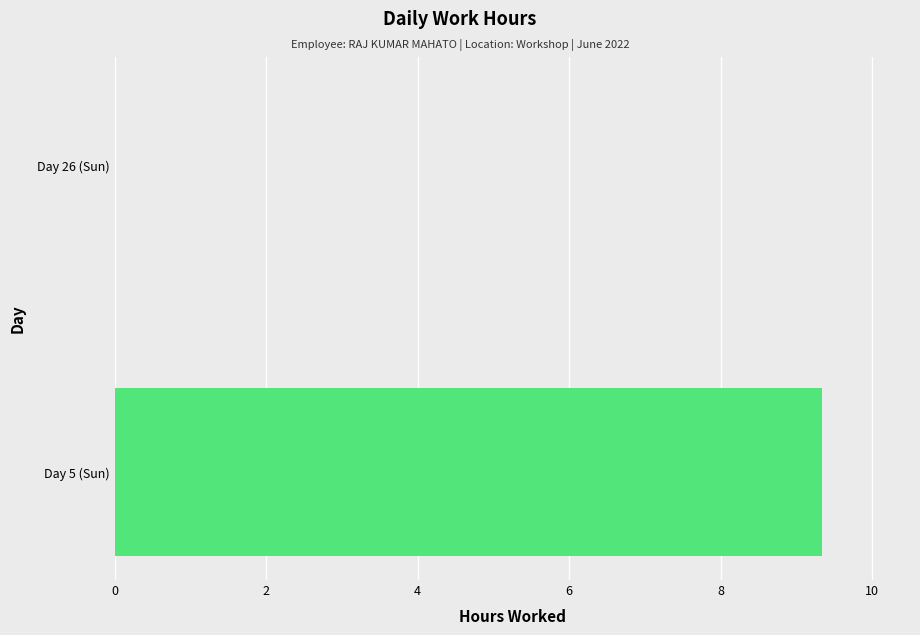

Reading top to bottom, transcribe all the data shown in this chart.

Day 26 (Sun)=0.0	Day 5 (Sun)=9.3